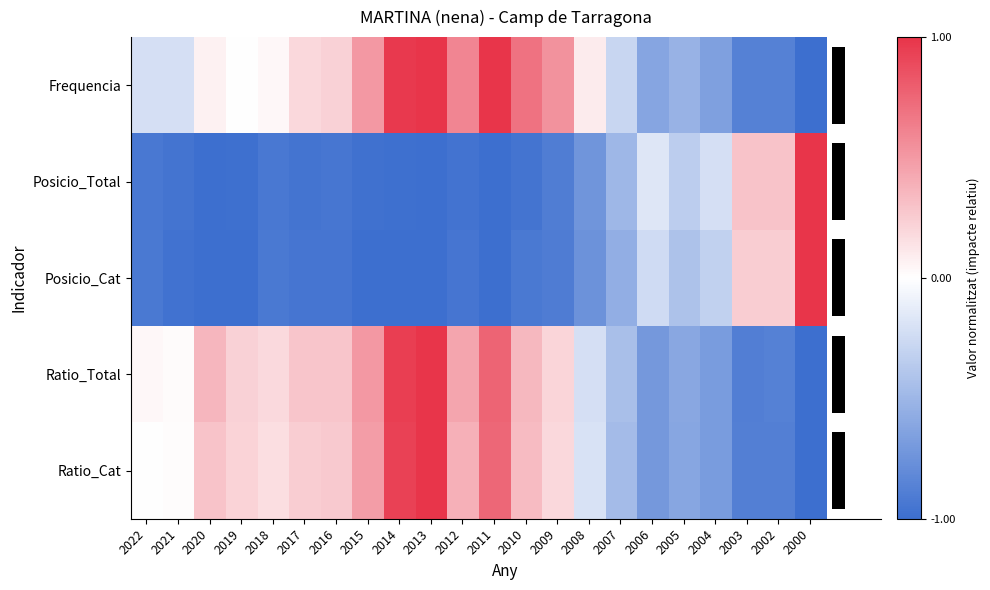

What is the minimum value for Posicio_Total?

-1.0